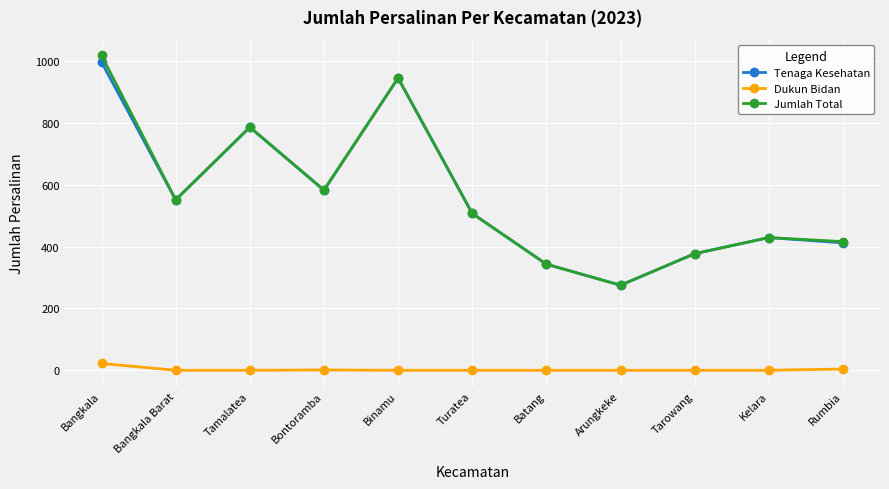

What position from the left is Turatea?

6